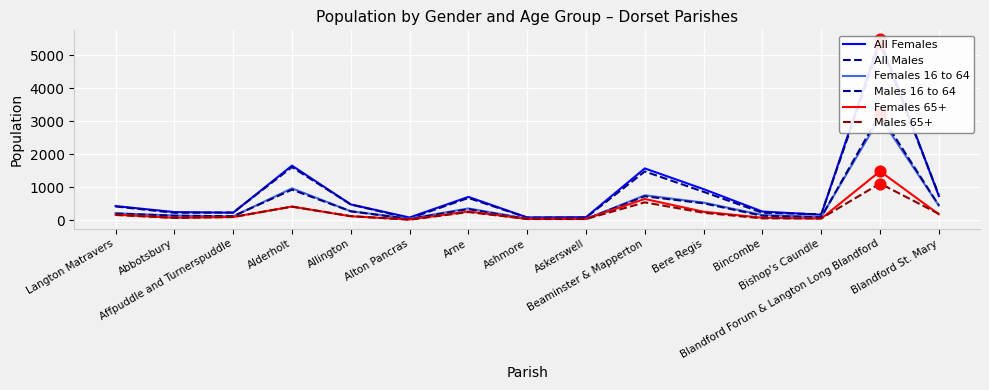

At which category is the sum across all series the highest?

Blandford Forum & Langton Long Blandford